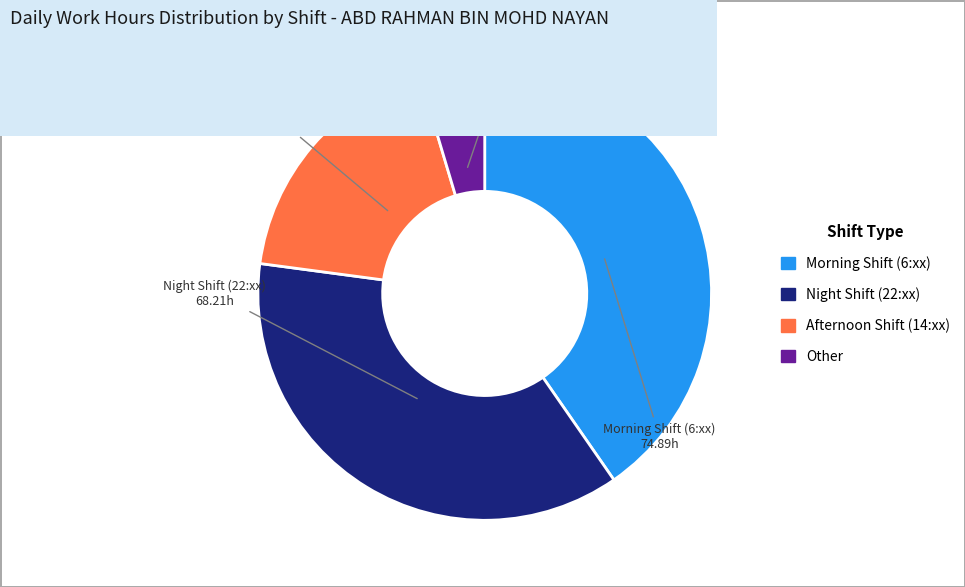

Is there a majority slice in this chart?

No